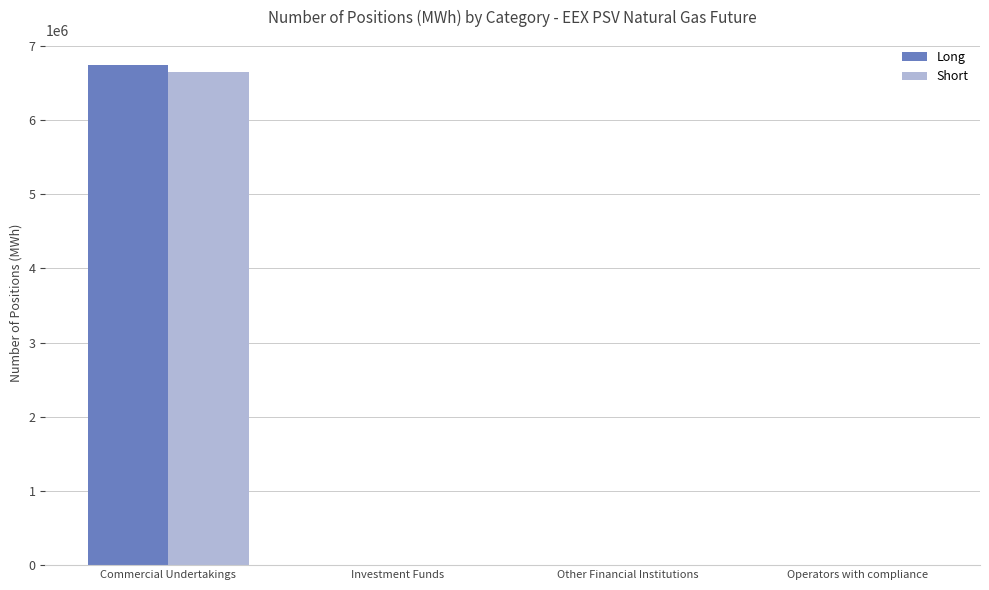

How many categories are shown in the chart?

4